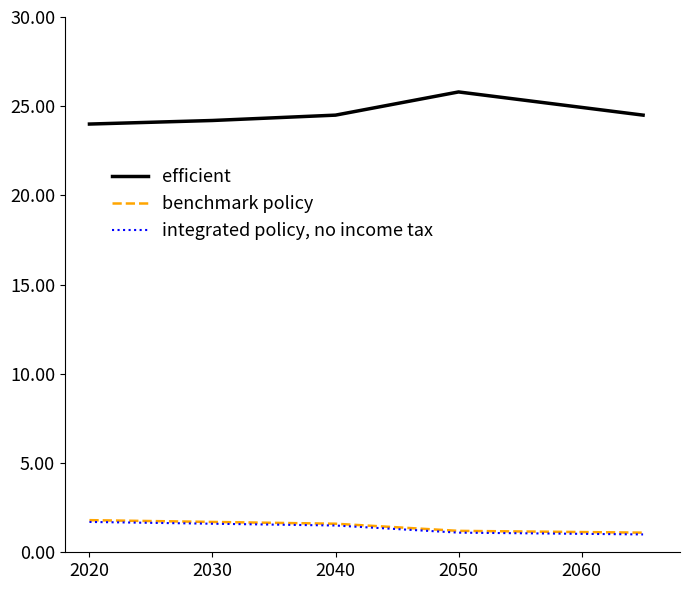

What is the maximum value for integrated policy, no income tax?

1.7